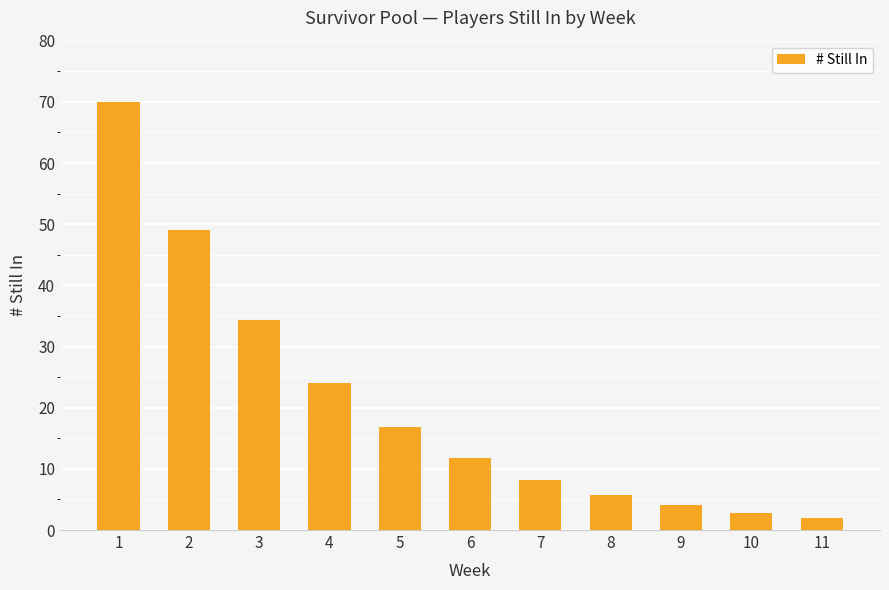

Reading left to right, list all the values displayed in this chart.

1=70.0	2=49.0	3=34.3	4=24.0	5=16.8	6=11.8	7=8.2	8=5.8	9=4.0	10=2.8	11=2.0